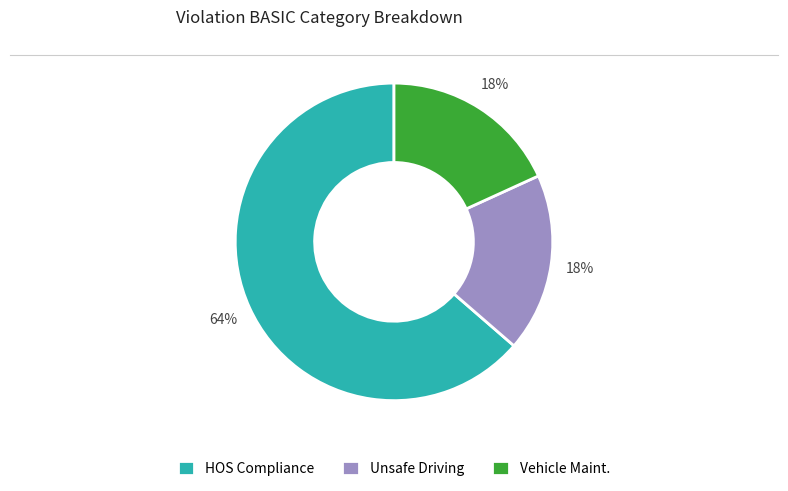

To the nearest percent, what is the average slice percentage?

33%